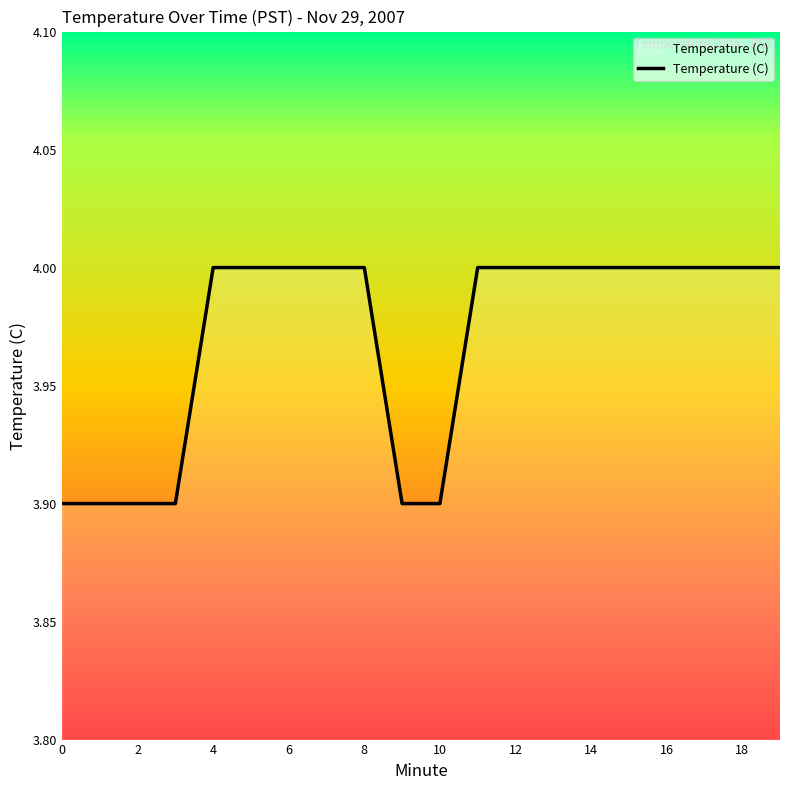

What is the greatest value displayed?

4.0